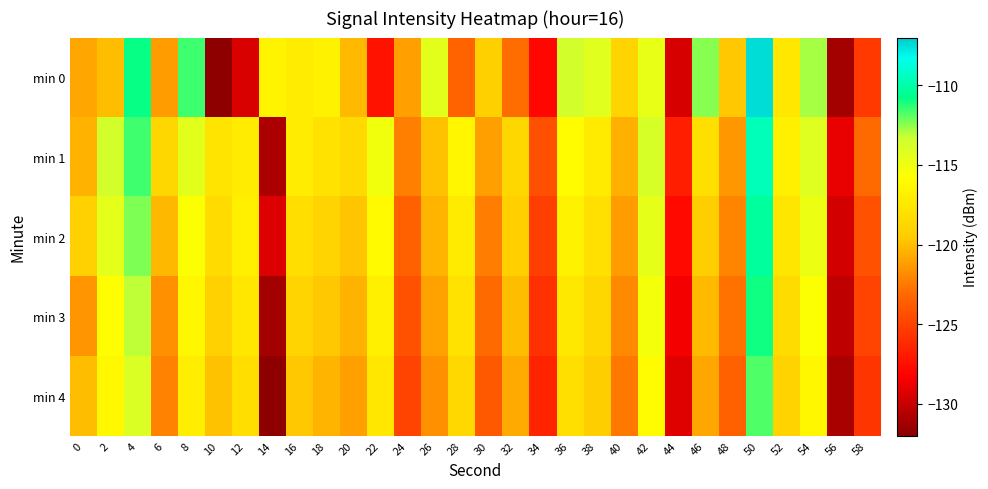

Count the number of data series in this chart.

5